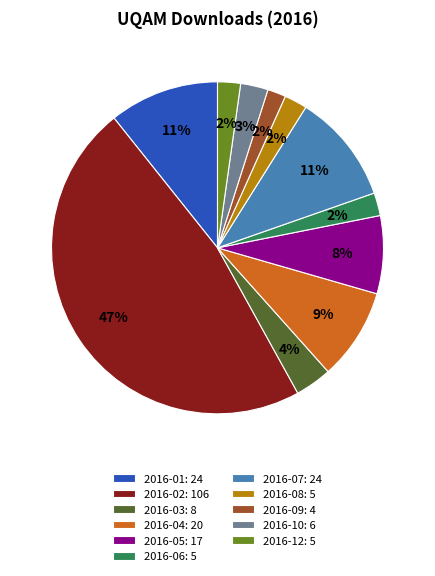

Is the sum of 2016-04: 20 and 2016-01: 24 greater than half?

No